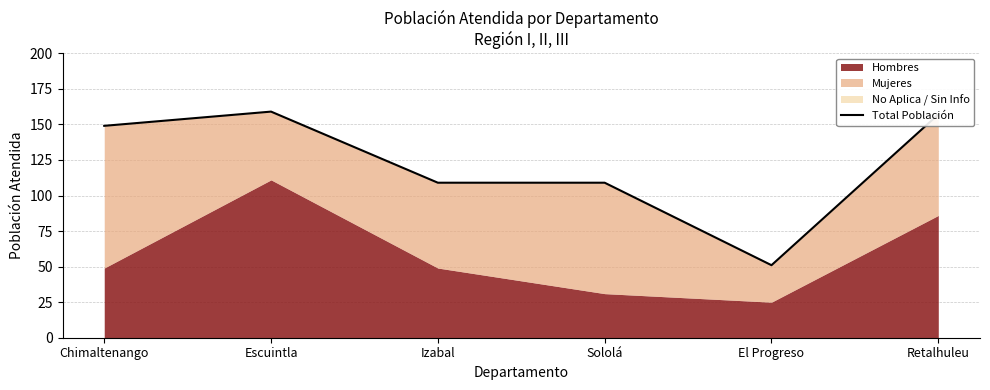

Rank the categories by value from highest to lowest.

Escuintla, Retalhuleu, Chimaltenango, Izabal, Sololá, El Progreso